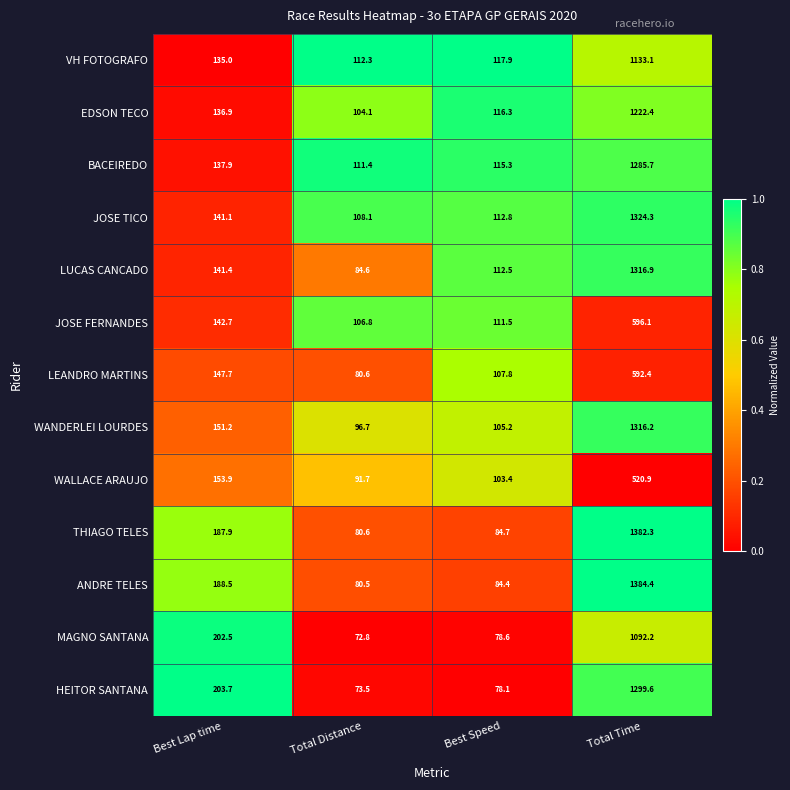

The value of MAGNO SANTANA at Best Speed is 78.6. True or false?

True